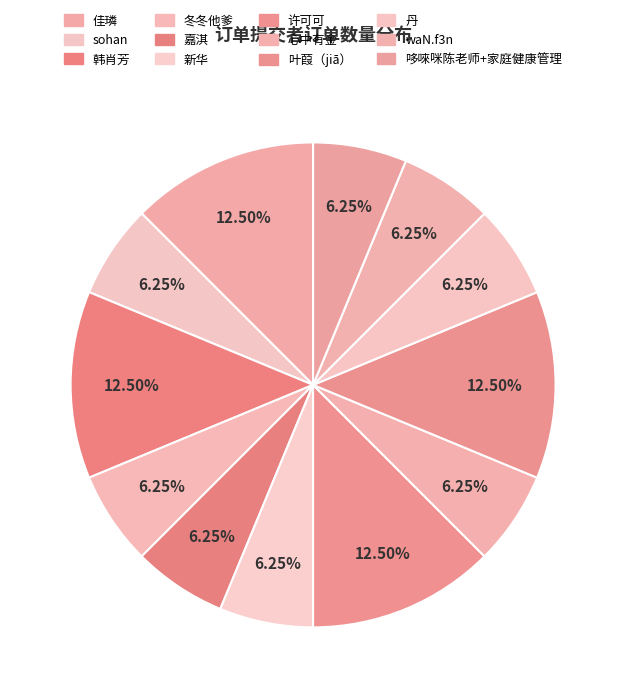

The sohan slice represents 1% of the pie. True or false?

False